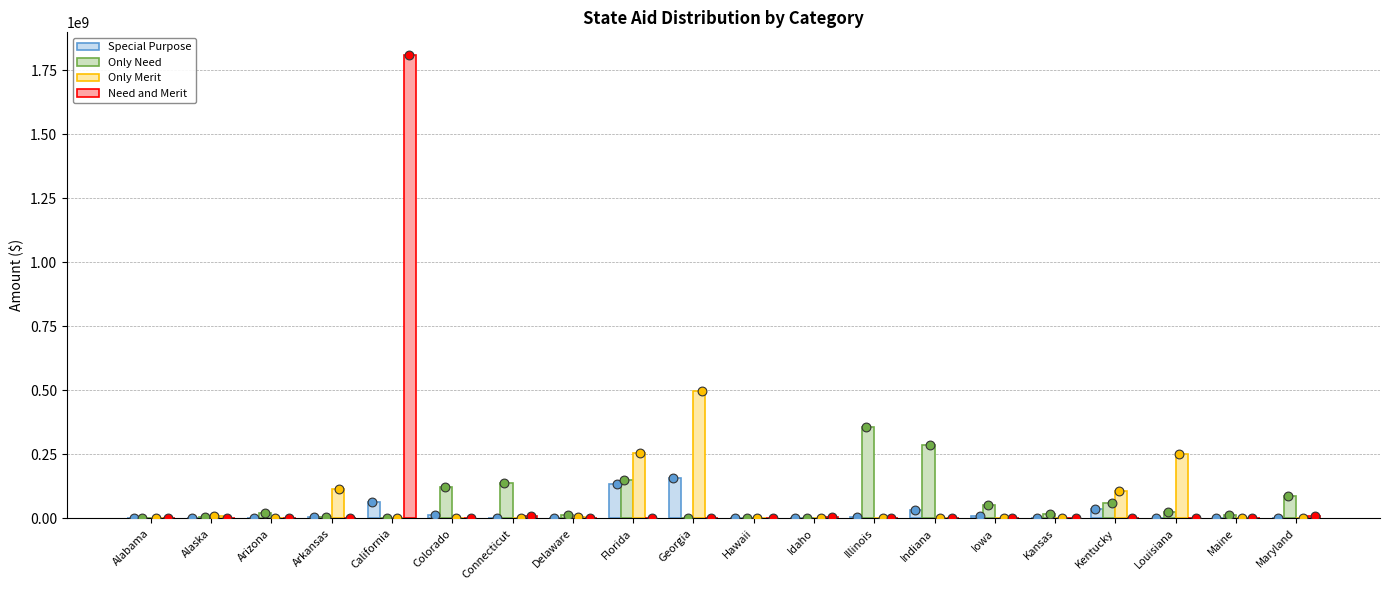

What are all the series names shown in the legend?

Special Purpose, Only Need, Only Merit, Need and Merit